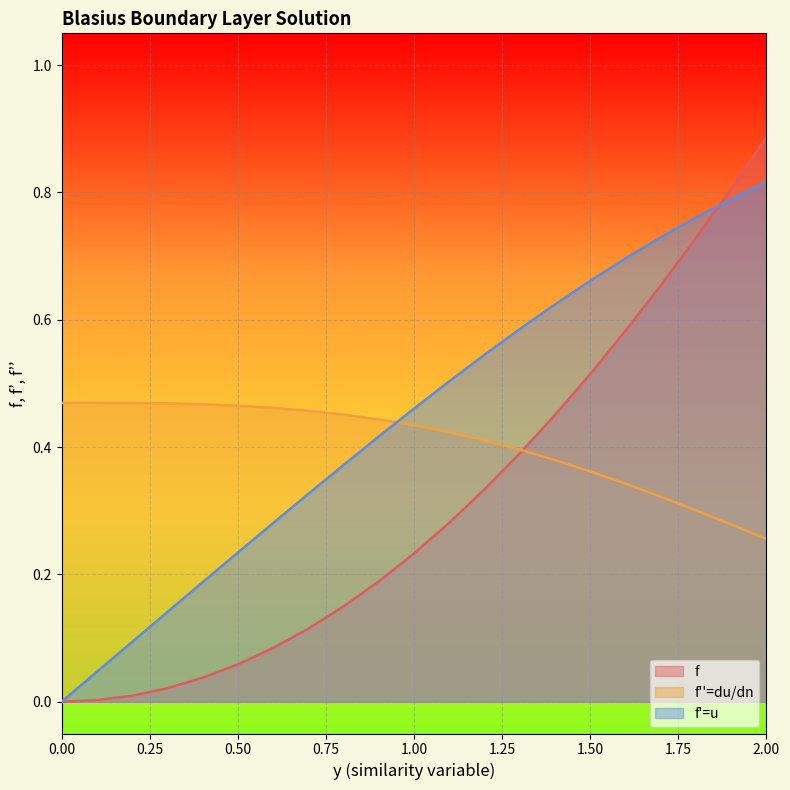

Which has a higher value, 0.9 or 1.0?

1.0